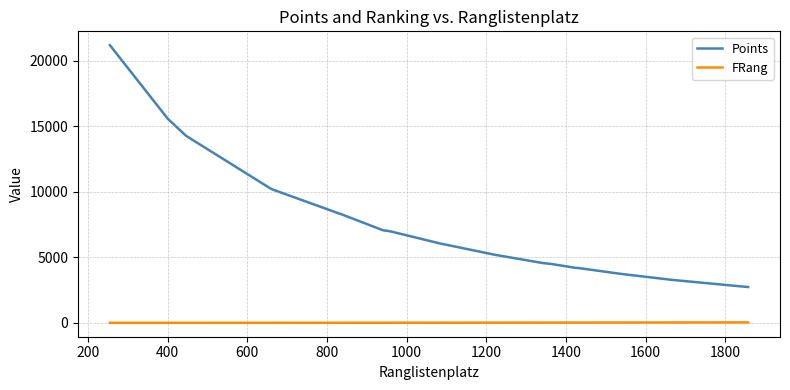

True or false: Points and FRang cross at least once.

False